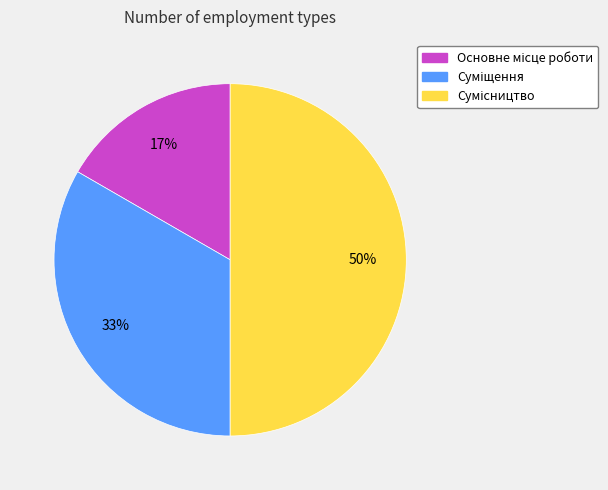

How many slices are in this pie chart?

3